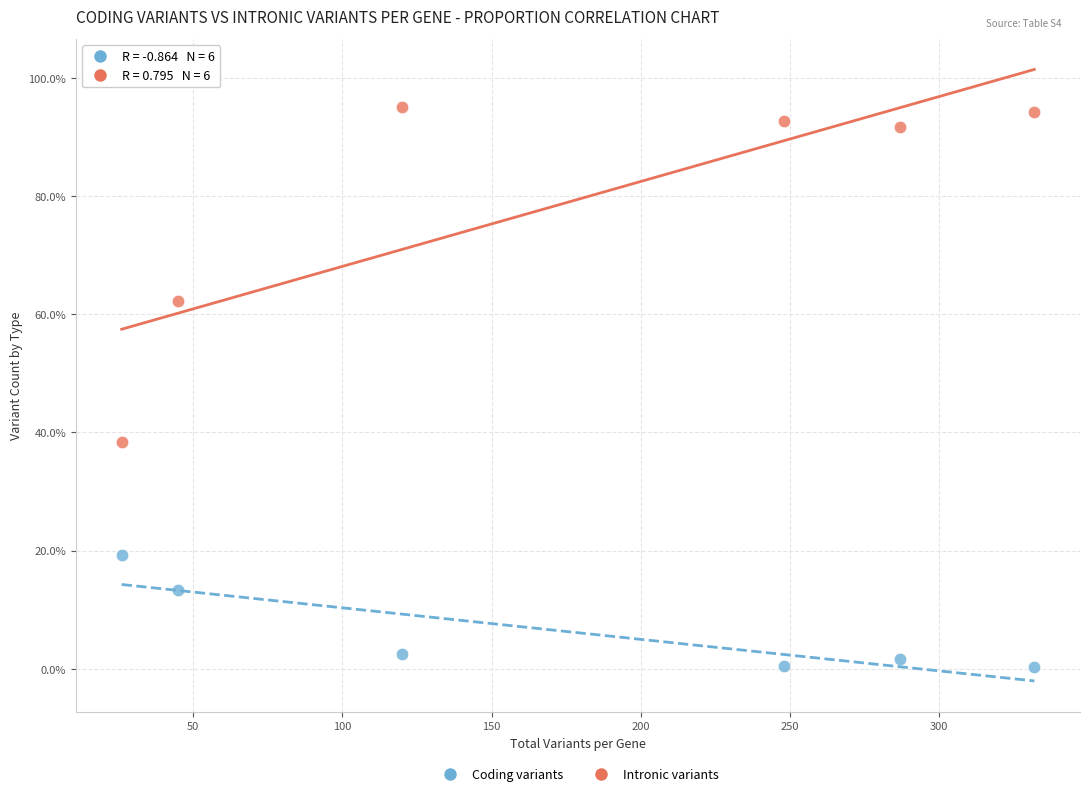

Across all series, what Y value is closest to 47?

38.5